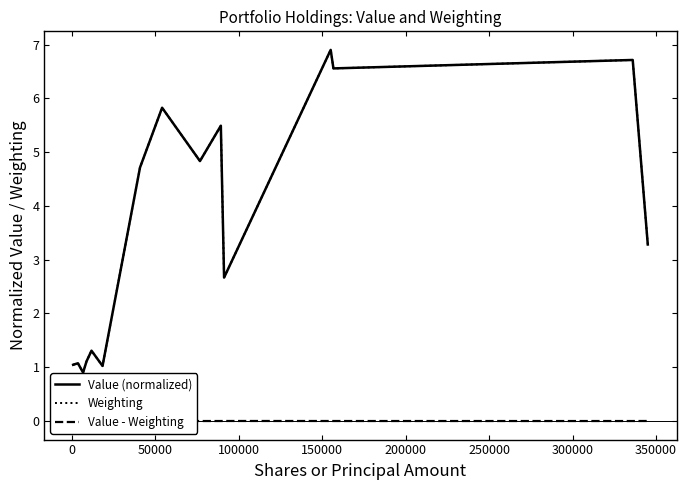

True or false: Value - Weighting and Weighting intersect in this chart.

False